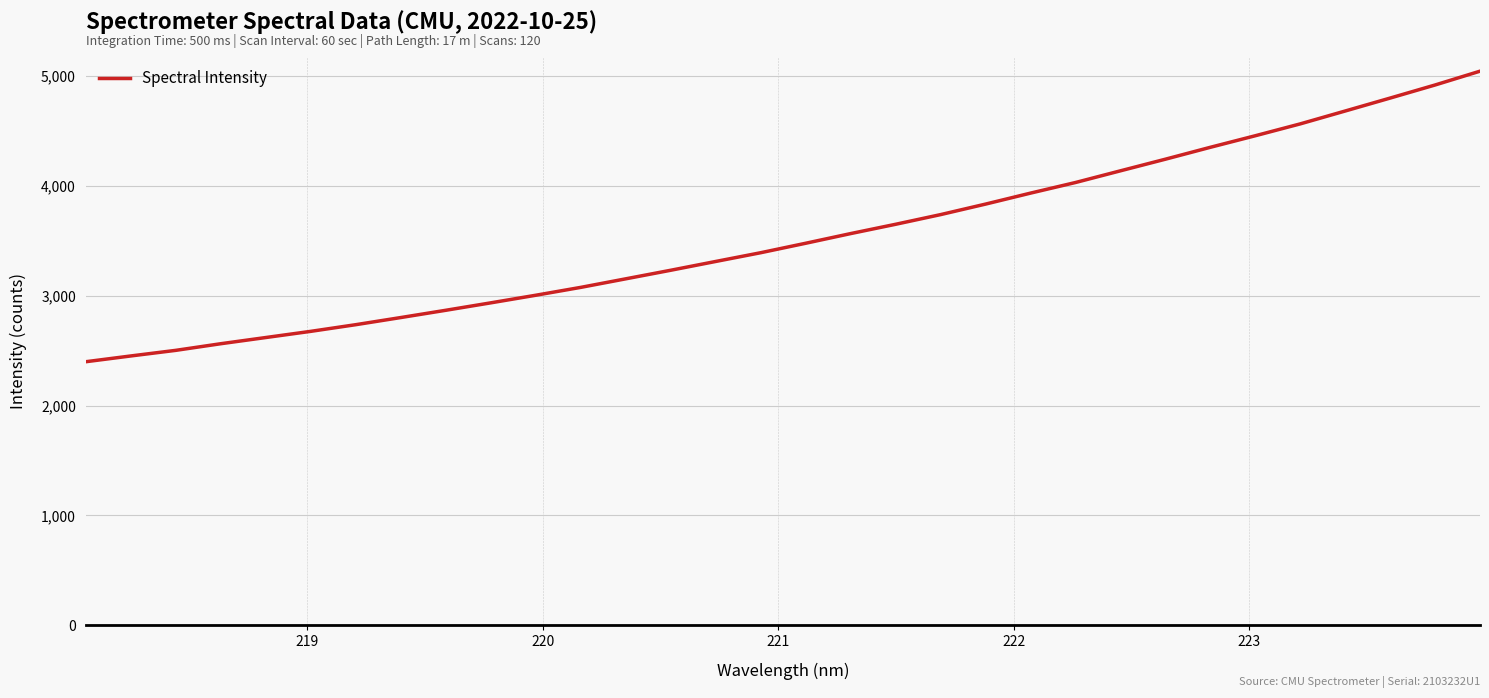

What is the difference between the maximum and minimum values?

2646.4